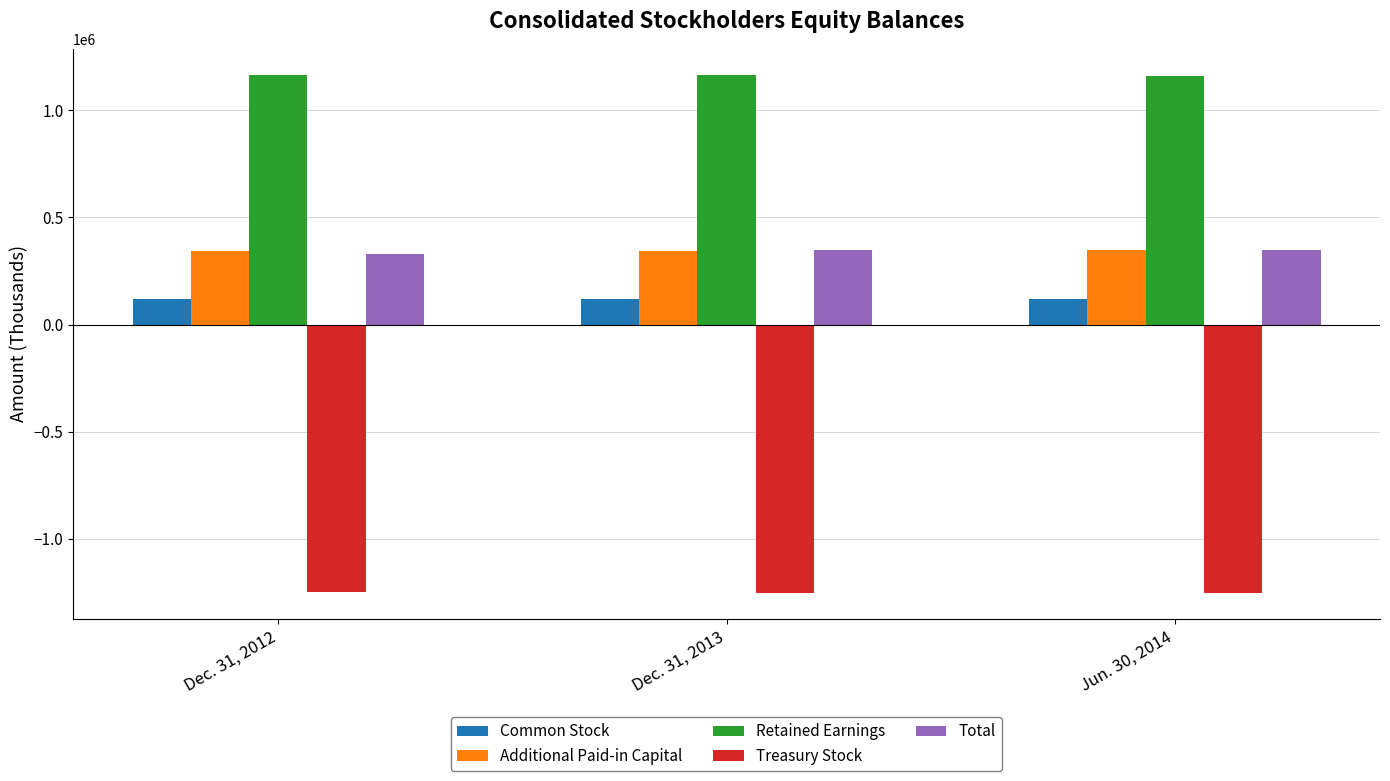

What is the total value across all series at Jun. 30, 2014?

719249